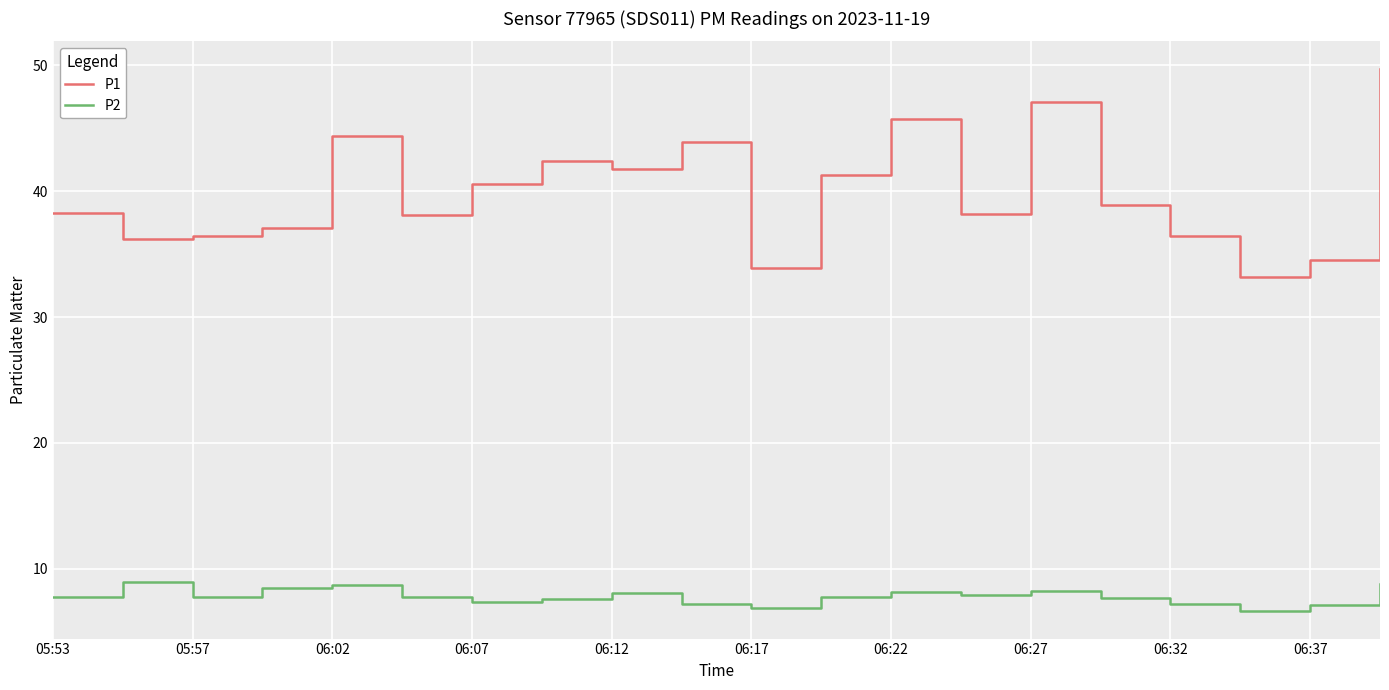

List the series in order of their peak value, lowest first.

P2, P1